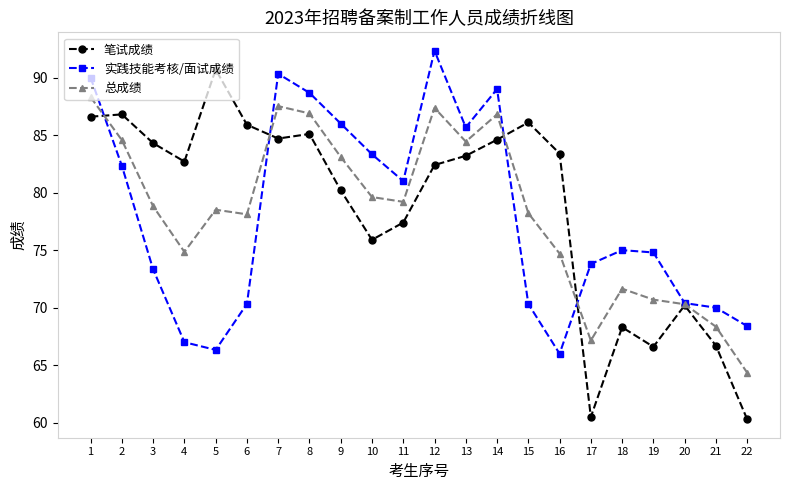

What is the difference between the highest and lowest values at 19?

8.2